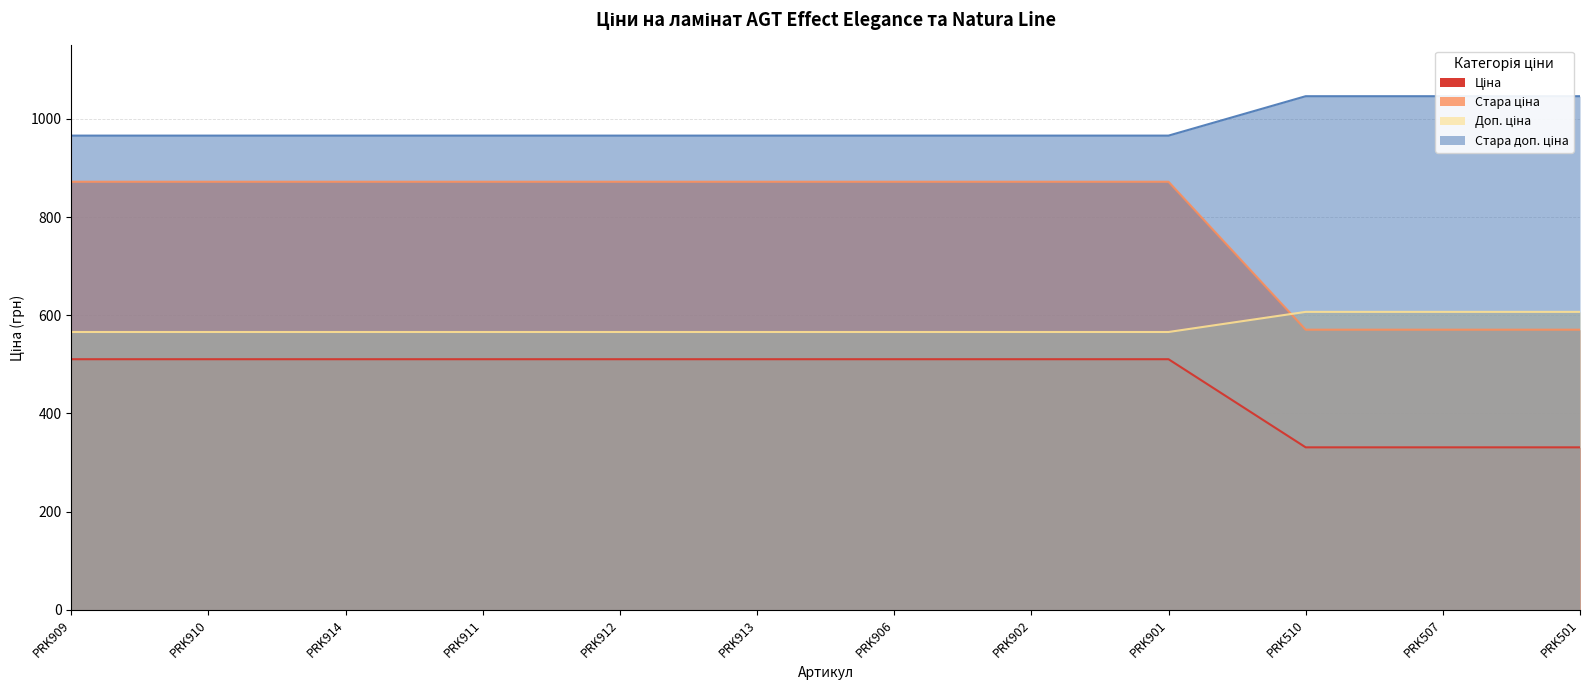

At PRK902, list the series in order from smallest to largest.

Ціна, Доп. ціна, Стара ціна, Стара доп. ціна